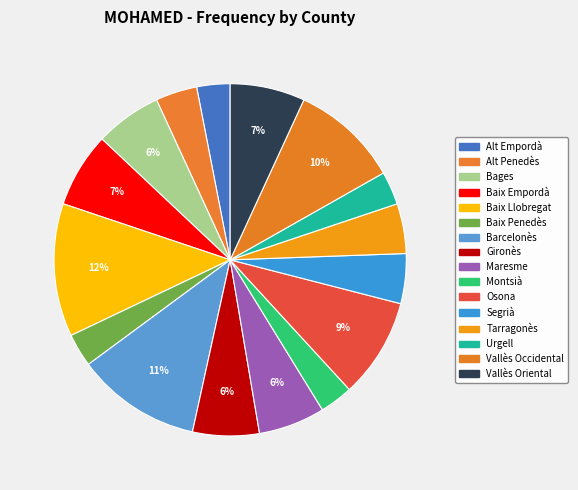

To the nearest percent, what is the combined percentage of Maresme and Baix Empordà?

13%